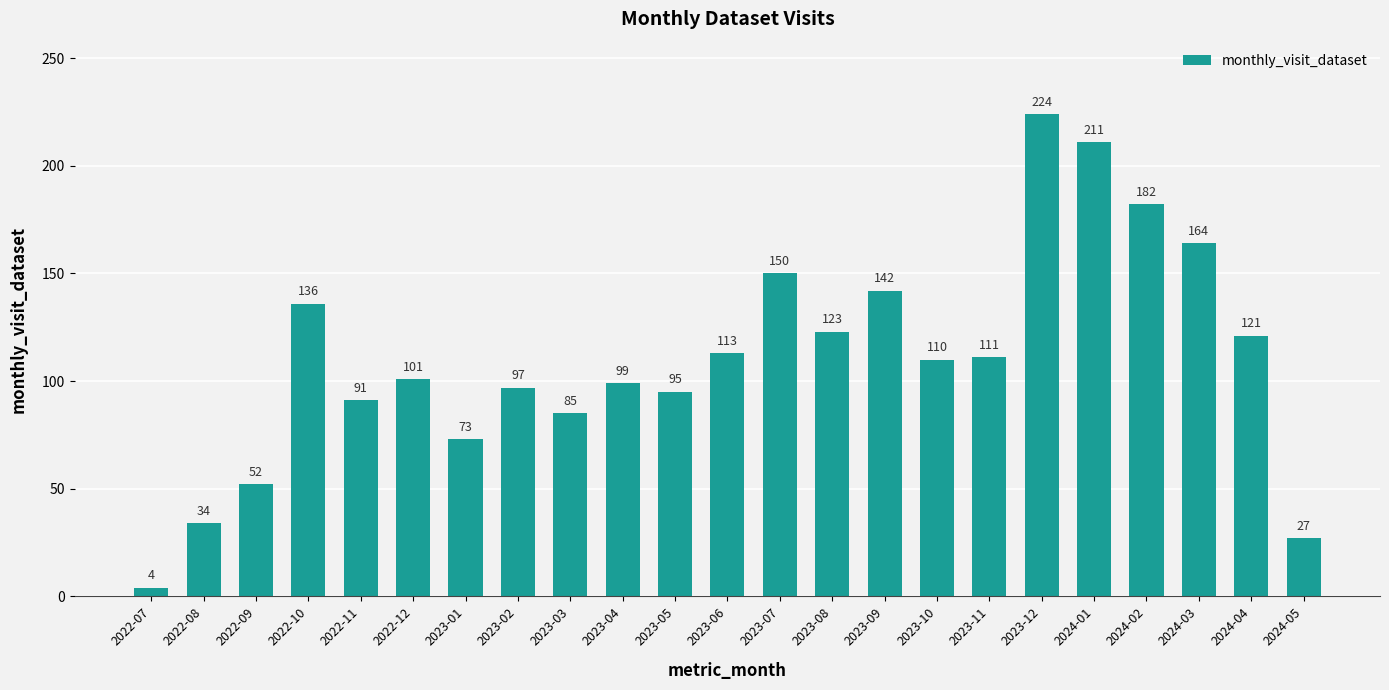

Rank the categories by value from highest to lowest.

2023-12, 2024-01, 2024-02, 2024-03, 2023-07, 2023-09, 2022-10, 2023-08, 2024-04, 2023-06, 2023-11, 2023-10, 2022-12, 2023-04, 2023-02, 2023-05, 2022-11, 2023-03, 2023-01, 2022-09, 2022-08, 2024-05, 2022-07